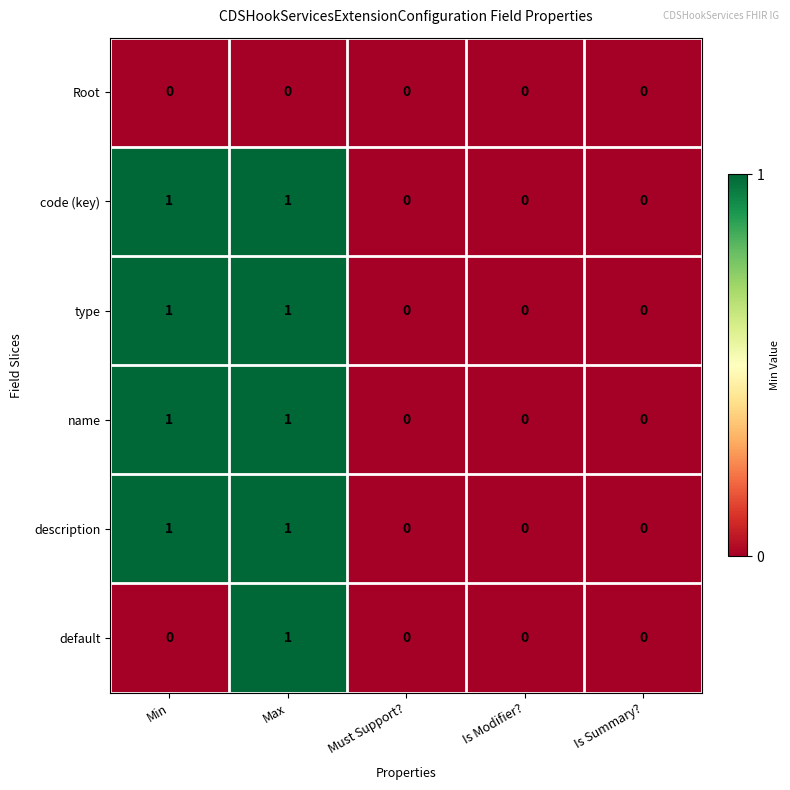

The value of description at Is Summary? is -1. True or false?

False